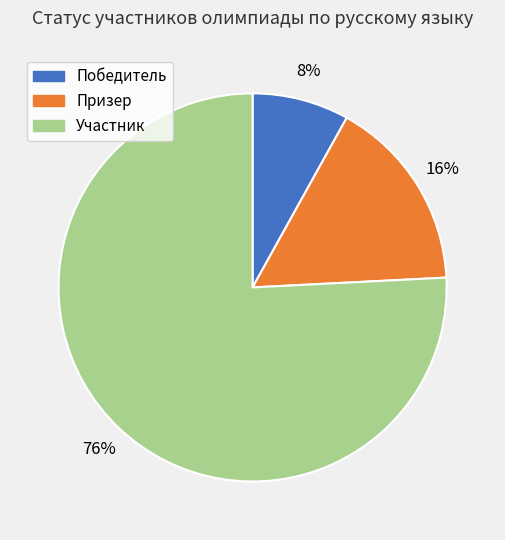

Combined, do Победитель and Призер account for over 50%?

No